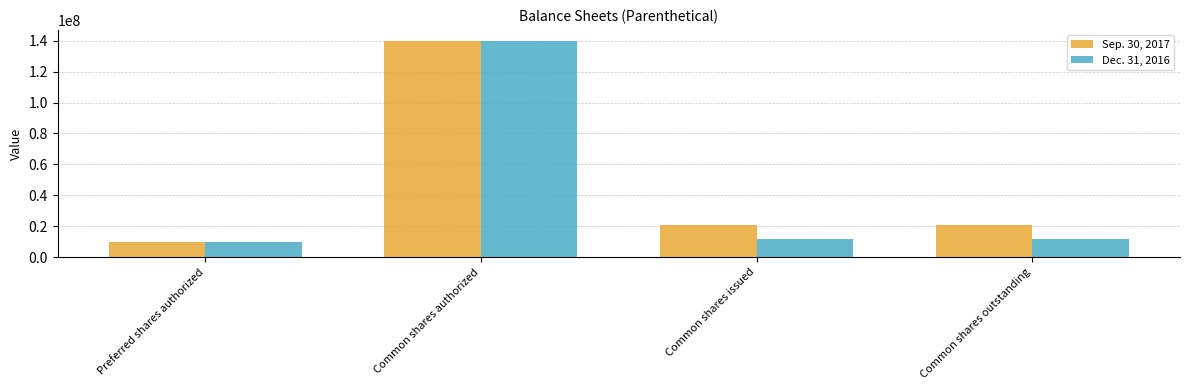

What is the label of the 3rd bar from the left?

Common shares issued